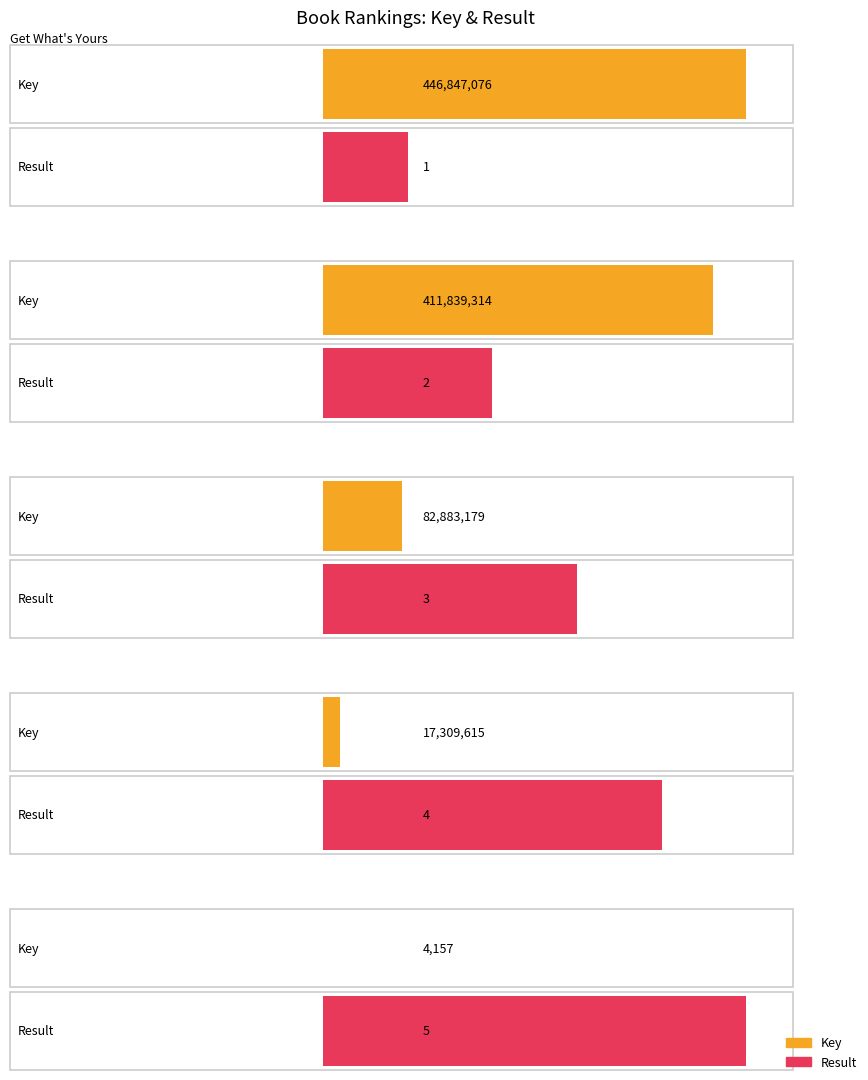

Which series has the largest total across all categories?

Key